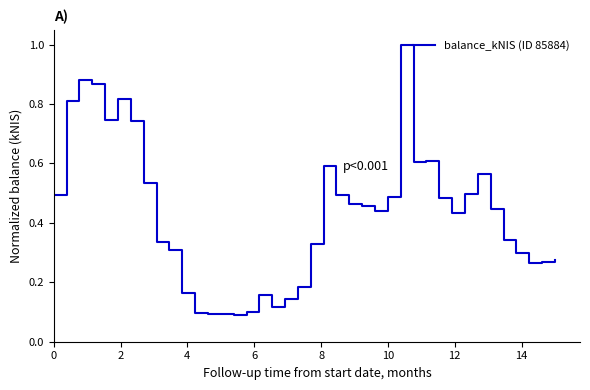

What is the greatest value displayed?

1.0